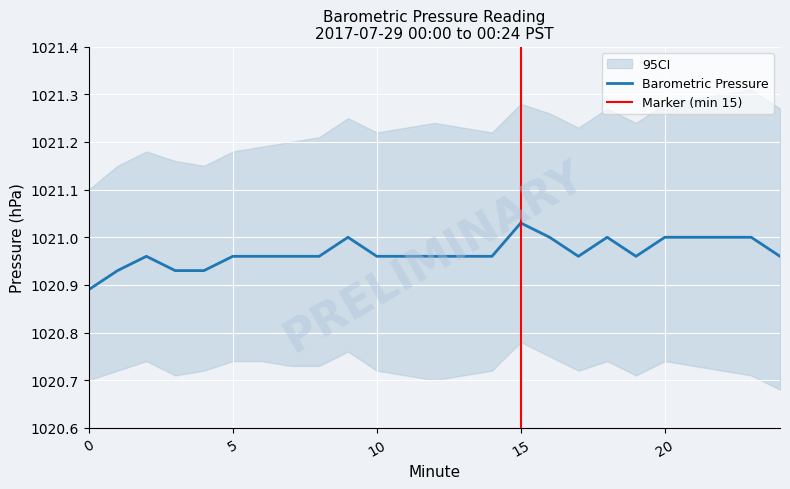

What is the value of the 22nd point from the left?

1021.0